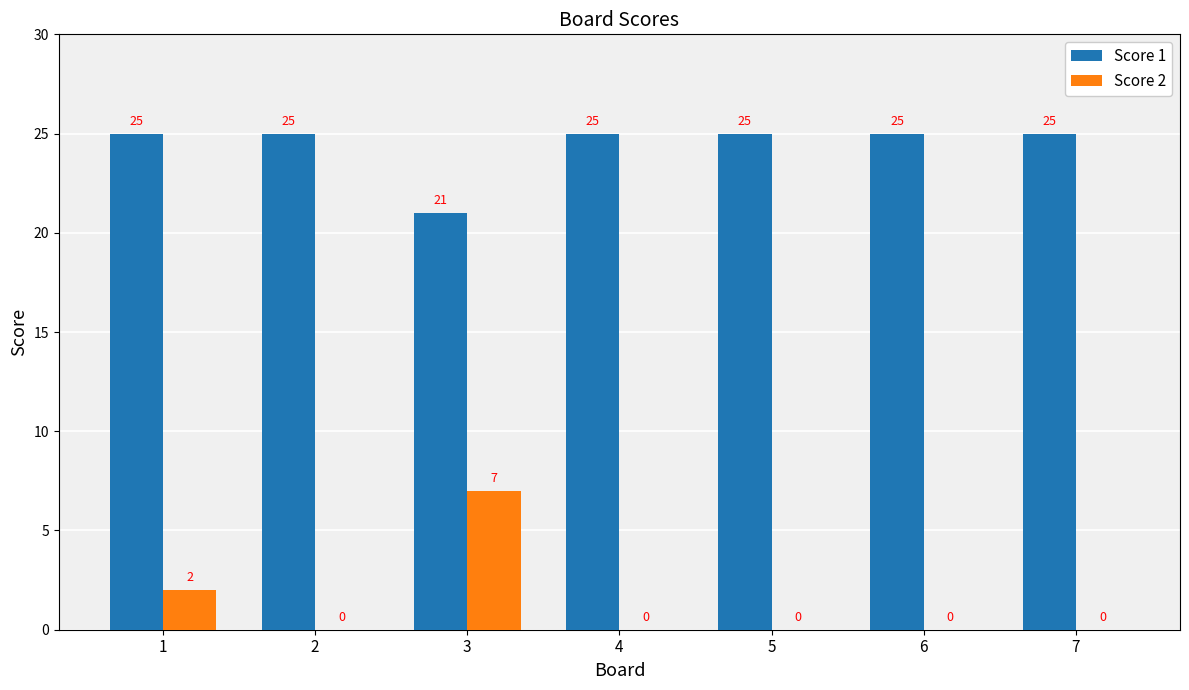

Which series has the largest total across all categories?

Score 1